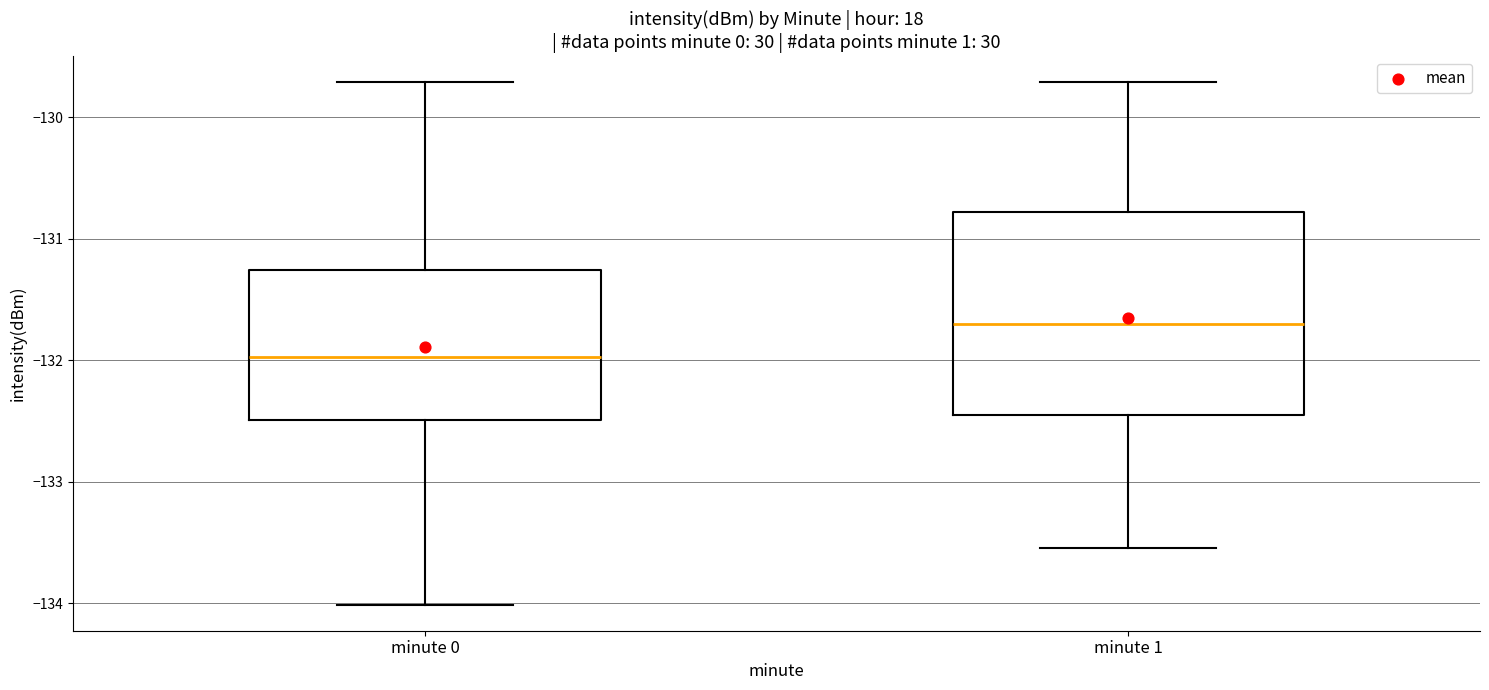

Reading left to right, transcribe this box plot: for each box, give where its median line is, the range the box spans, and where its two whiskers end, as read against the y-axis. The values are not printed on the chart, so give them approximately, as read against the axis.

minute 0: median -132.0, box -132.5 to -131.3, whiskers -134.0 to -129.7
minute 1: median -131.7, box -132.5 to -130.8, whiskers -133.5 to -129.7